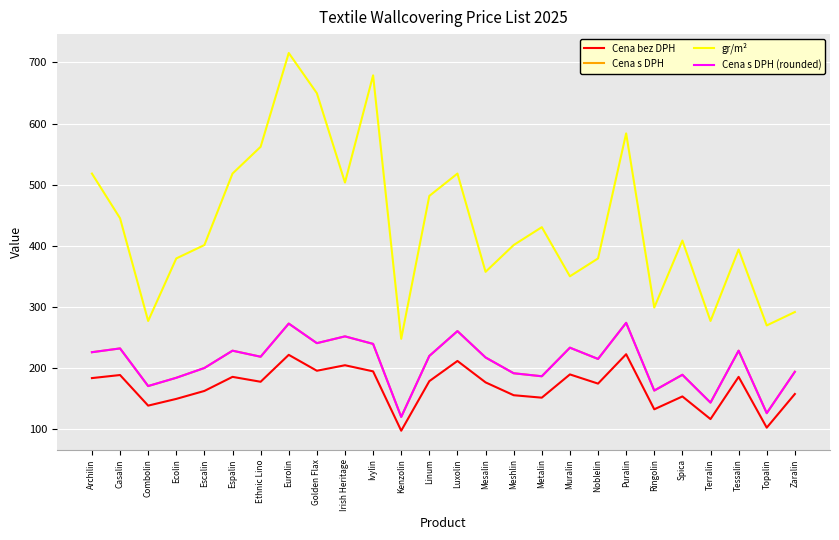

True or false: Cena bez DPH and gr/m² cross at least once.

False